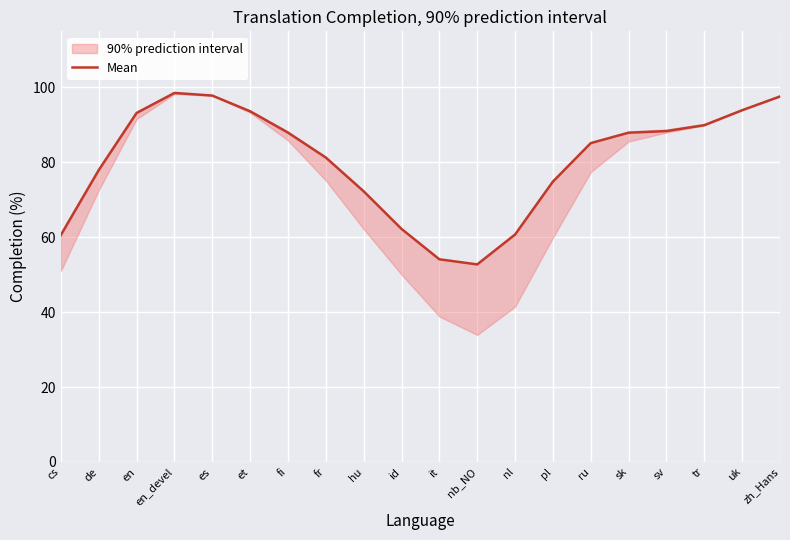

What is the label of the 6th point from the left?

et